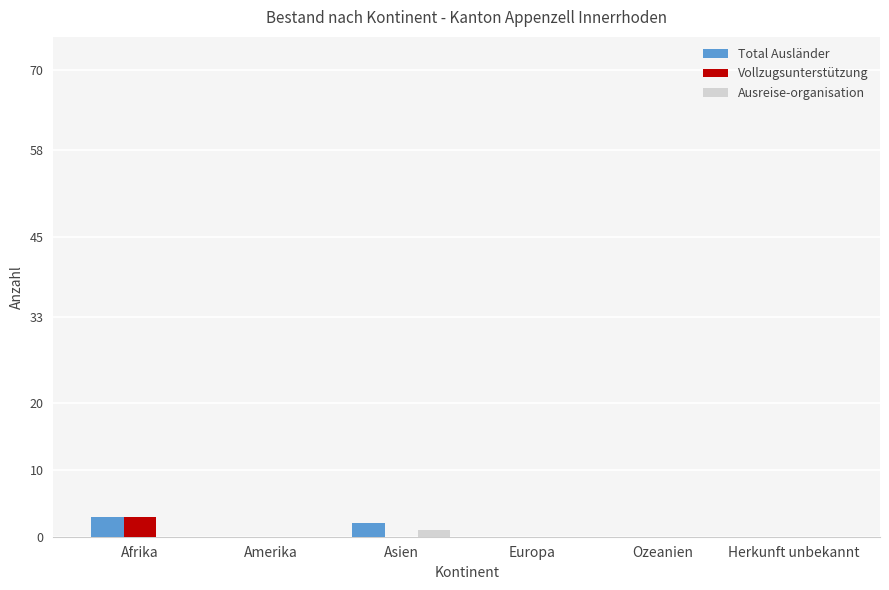

Reading left to right, transcribe all the data shown in this chart.

Total Ausländer: 3	0	2	0	0	0
Vollzugsunterstützung: 3	0	0	0	0	0
Ausreise-organisation: 0	0	1	0	0	0